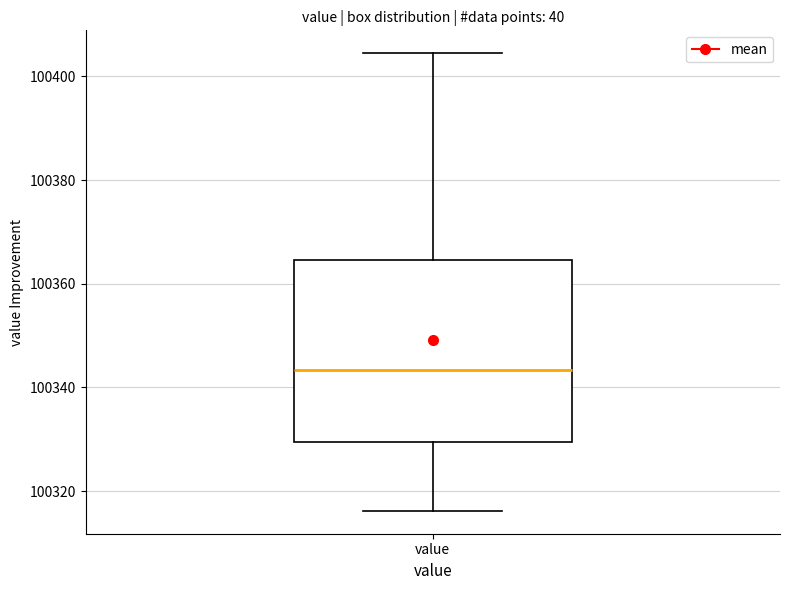

Read this box plot against the y-axis: the position of the median line, the range covered by the box, and the ends of both whiskers. The values are not printed on the chart, so give them approximately, as read against the axis.

median 100344, box 100330 to 100364, whiskers 100316 to 100404